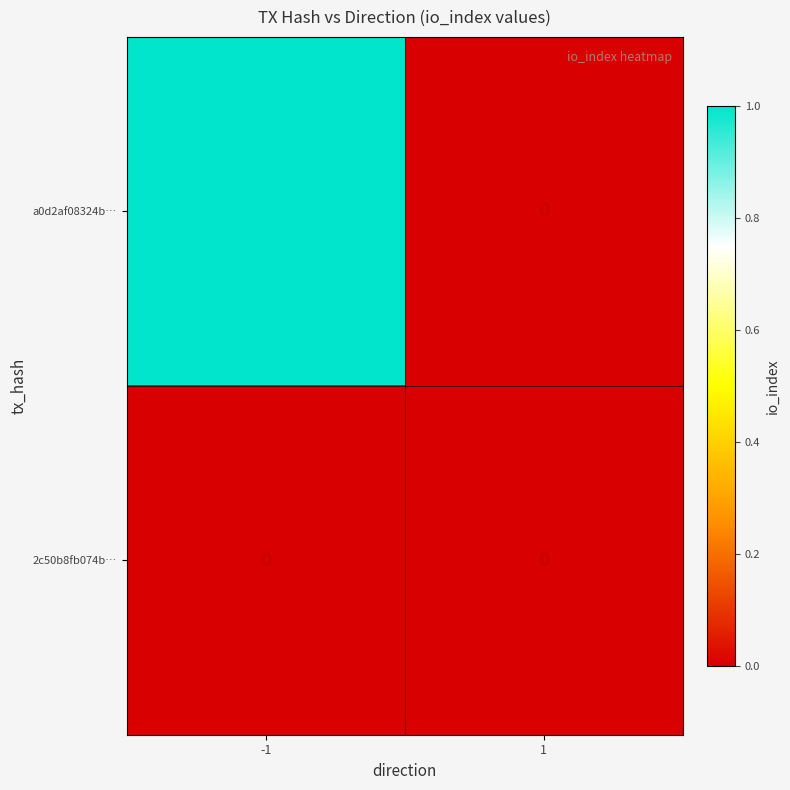

Which series changed the most between -1 and 1?

a0d2af08324b…